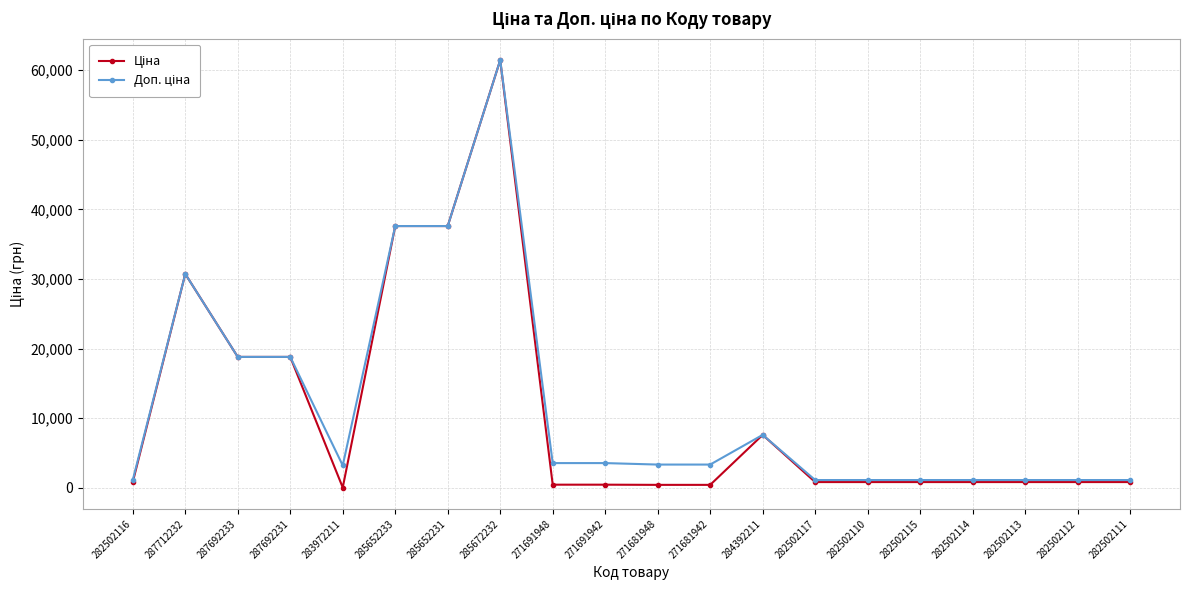

At how many categories does at least one series exceed 10883?

6